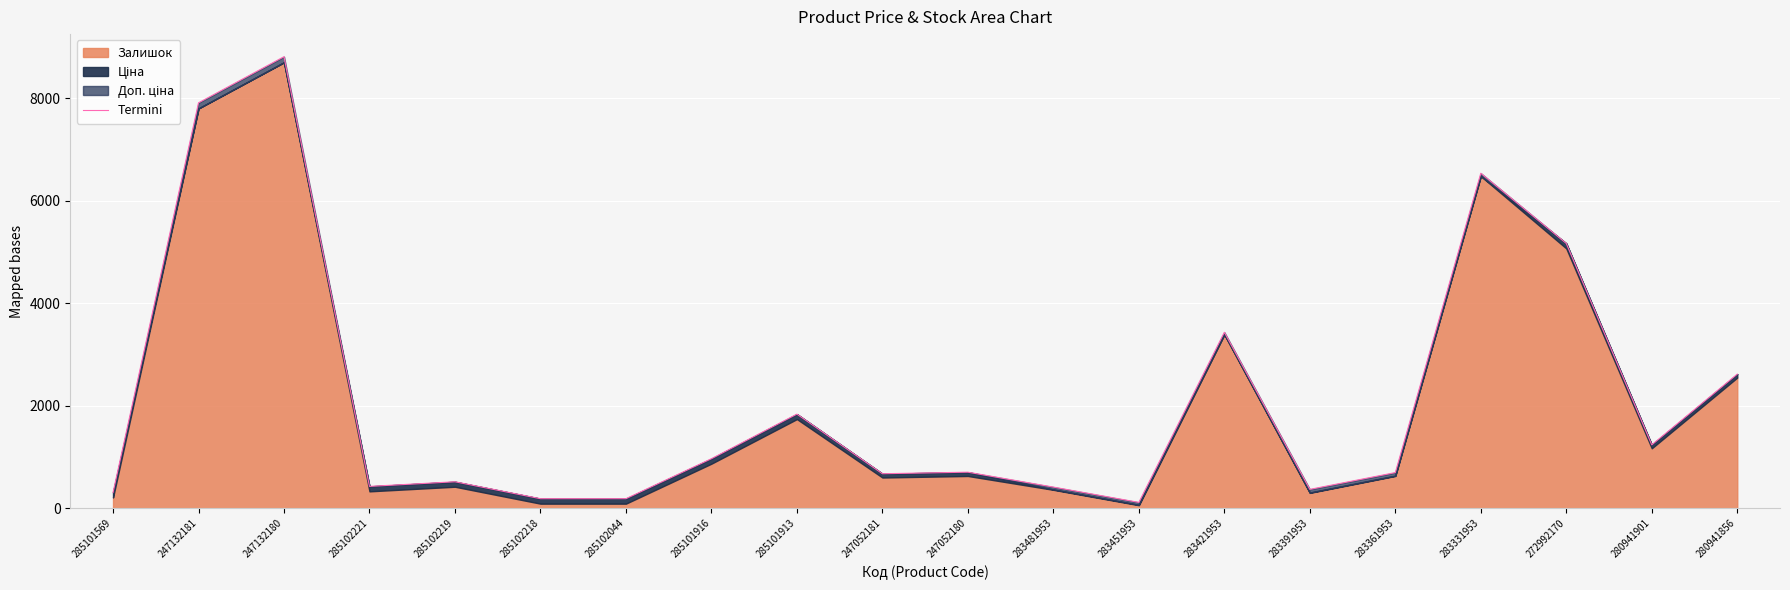

At which category does the data reach its first local valley?

285102221